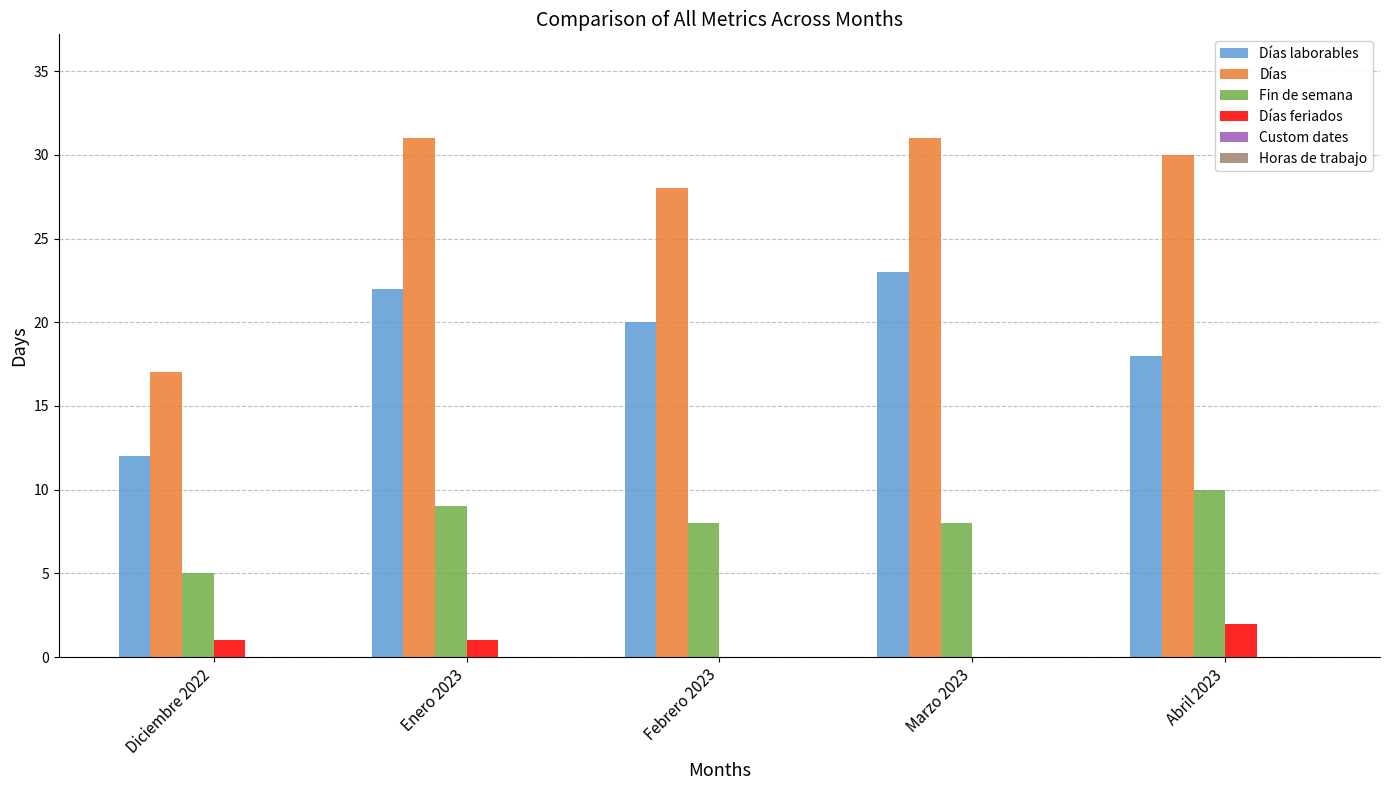

True or false: Fin de semana has a value of 12 at Marzo 2023.

False